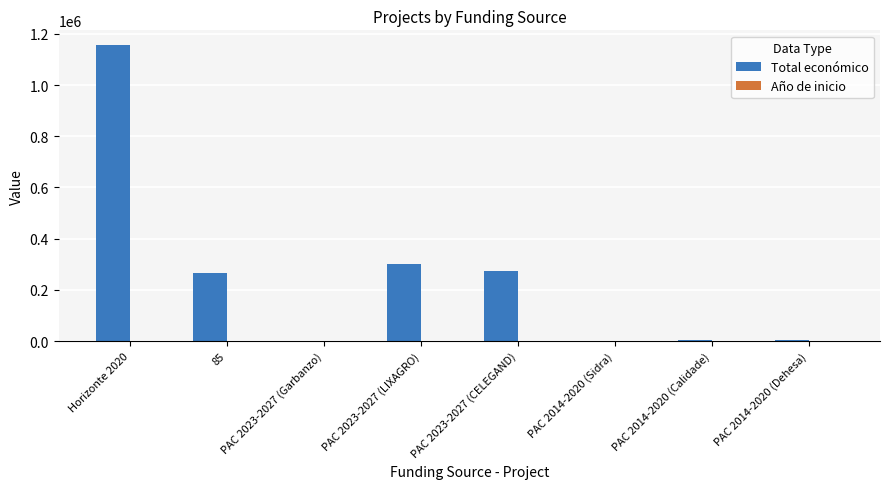

What is the spread (max minus min) of values at Horizonte 2020?

1154209